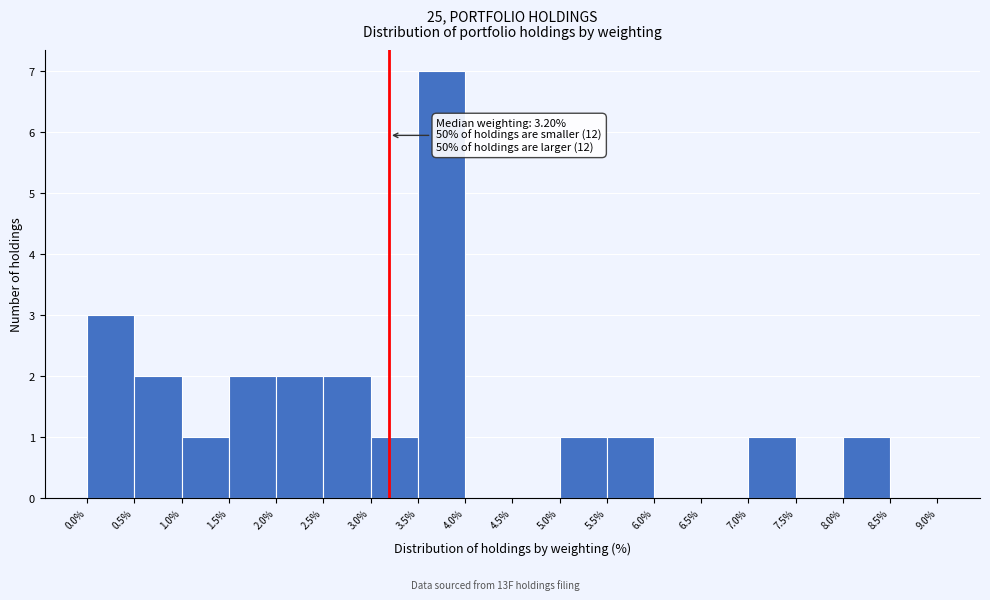

Which range on the x-axis has the tallest bar?

3.5% to 4.0%